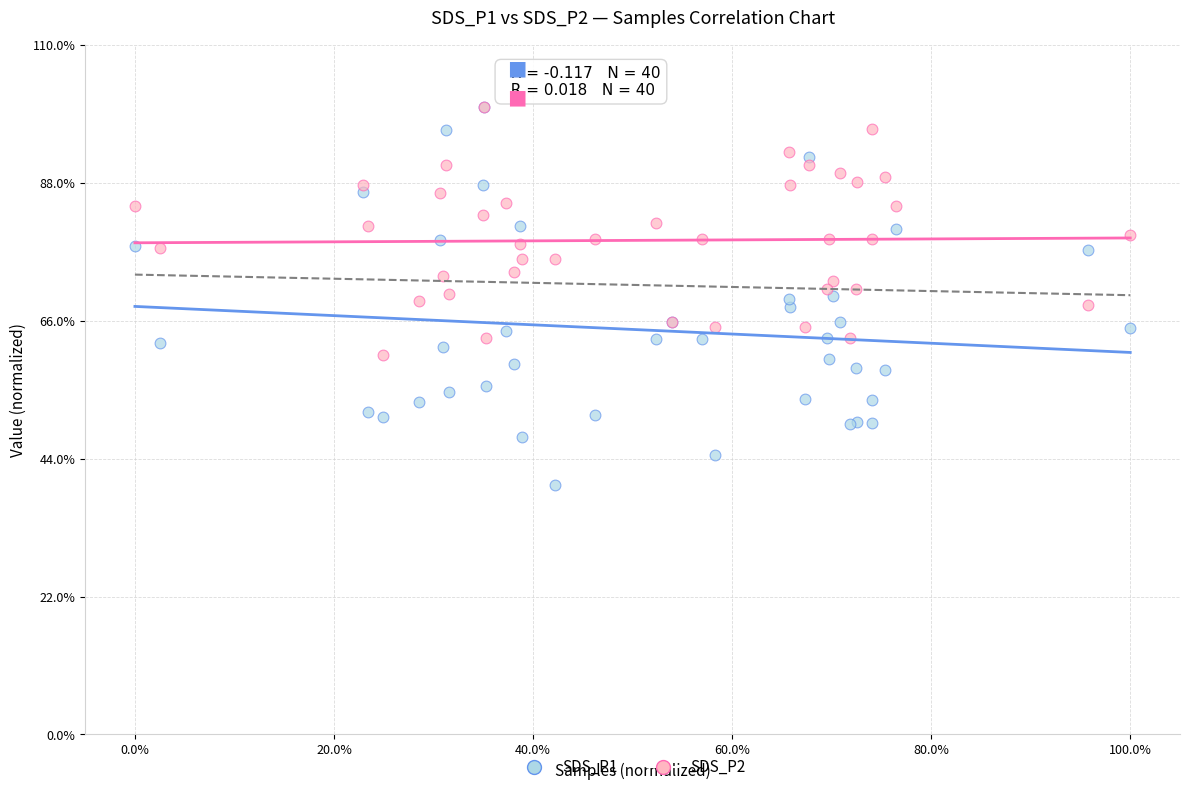

Which series reaches the minimum Y coordinate?

SDS_P1